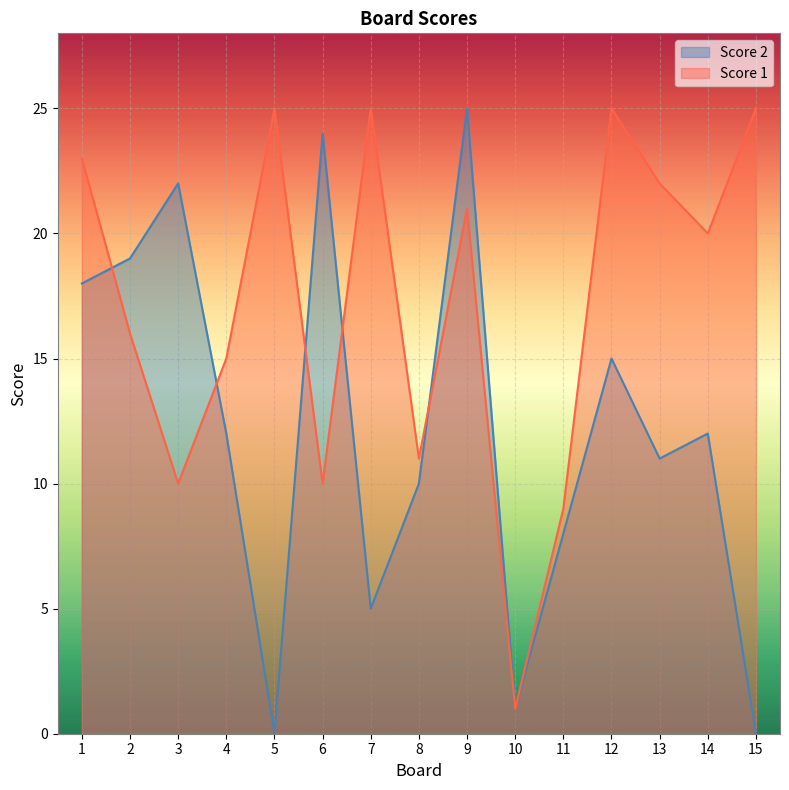

Which label corresponds to the smallest value in the chart?

5